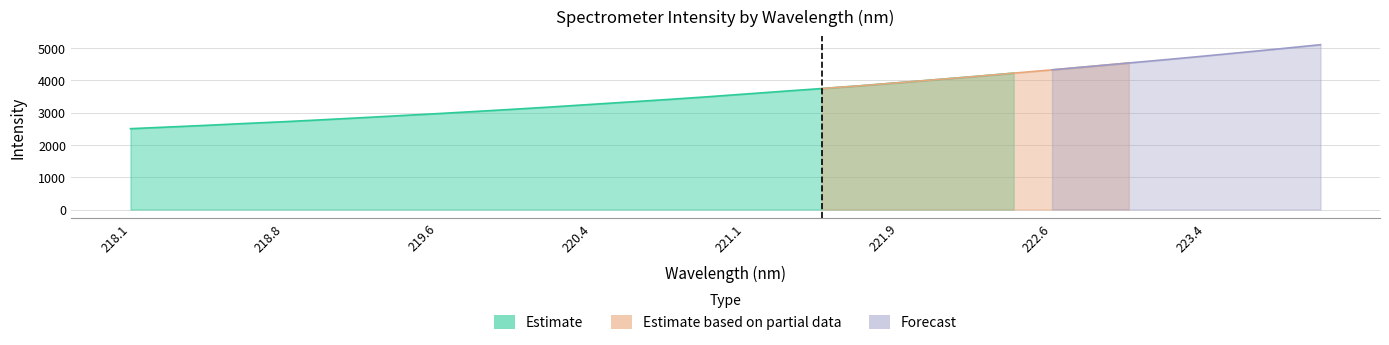

Rank the categories by Forecast value from highest to lowest.

223.9802, 223.7895, 223.5987, 223.408, 223.2172, 223.0264, 222.8355, 222.6447, 222.4538, 222.263, 222.0721, 221.8812, 221.6902, 221.4993, 218.0596, 218.2508, 218.442, 218.6332, 218.8244, 219.0156, 219.2067, 219.3979, 219.589, 219.7801, 219.9712, 220.1623, 220.3533, 220.5444, 220.7354, 220.9264, 221.1174, 221.3083